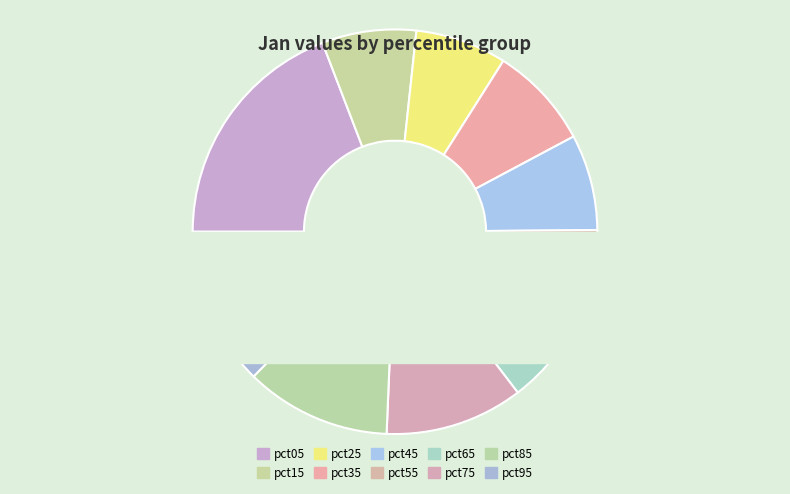

What is the smallest slice in the pie chart?

pct55